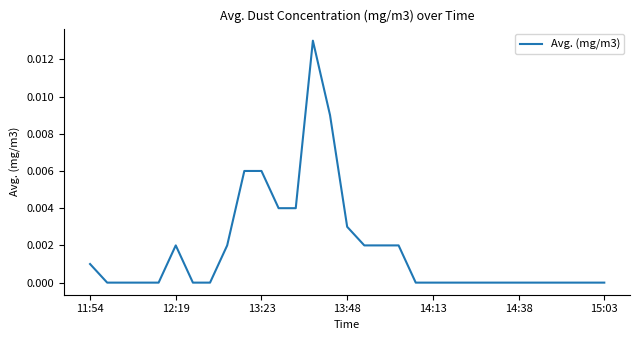

Does the chart have visible grid lines?

No